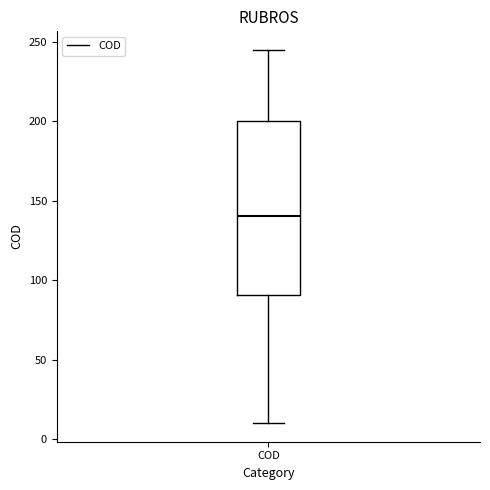

Transcribe this box plot: give where the median line is, the range the box spans, and where the two whiskers end, as read against the y-axis. The values are not printed on the chart, so give them approximately, as read against the axis.

median 140, box 90 to 200, whiskers 10 to 245